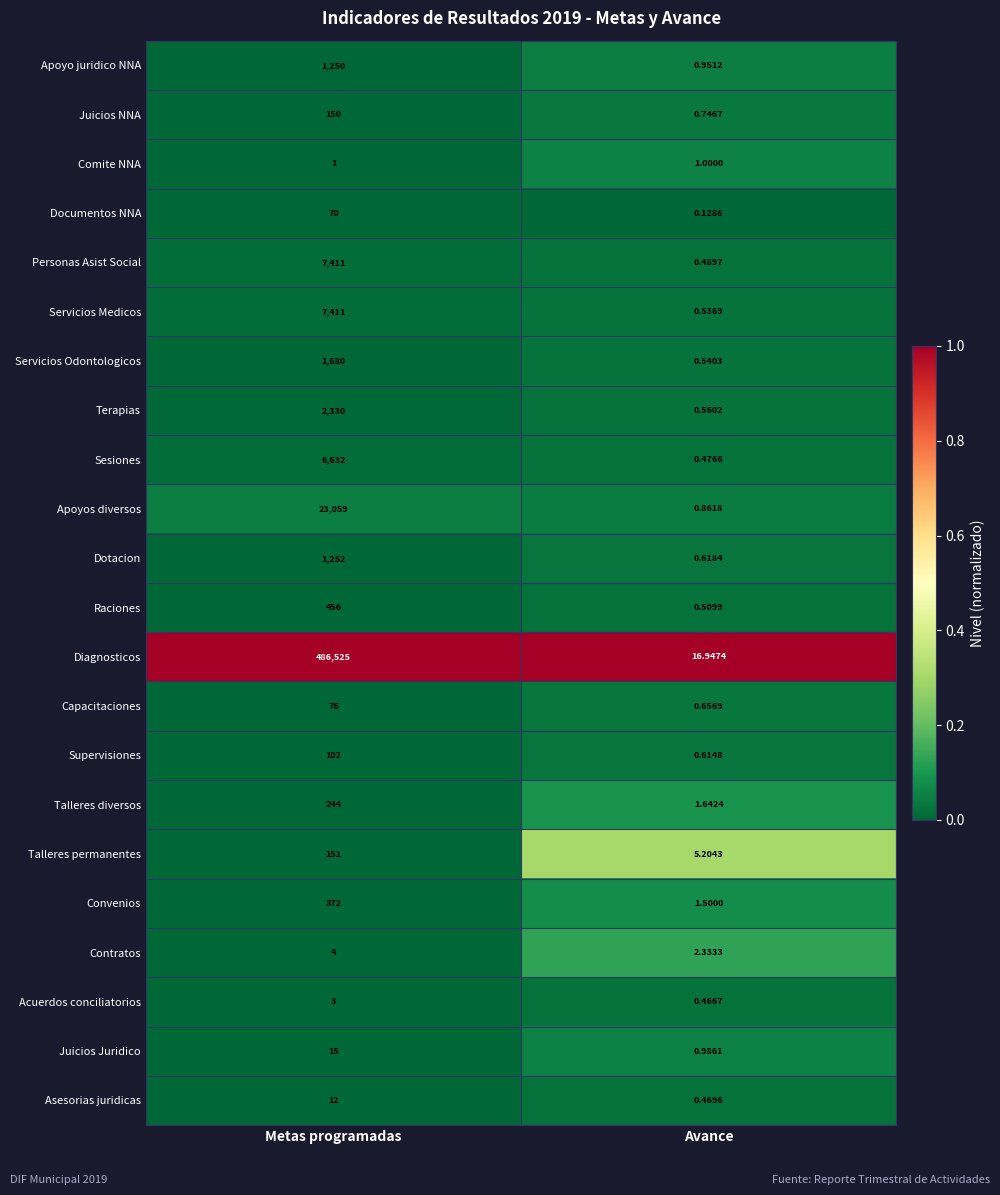

At Avance, list the series in order from smallest to largest.

Documentos NNA, Acuerdos conciliatorios, Asesorias juridicas, Sesiones, Personas Asist Social, Raciones, Servicios Medicos, Servicios Odontologicos, Terapias, Supervisiones, Dotacion, Capacitaciones, Juicios NNA, Apoyos diversos, Apoyo juridico NNA, Juicios Juridico, Comite NNA, Convenios, Talleres diversos, Contratos, Talleres permanentes, Diagnosticos